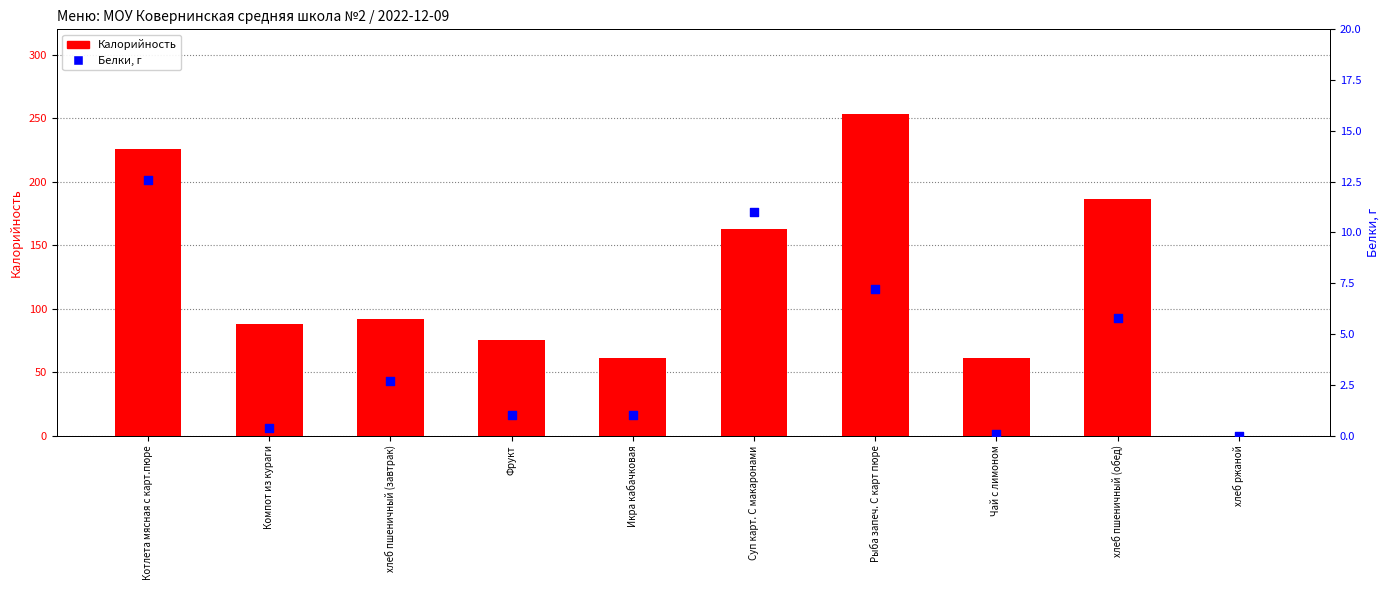

Is the value of Белки, г at Икра кабачковая greater than the value of Калорийность at Чай с лимоном?

No